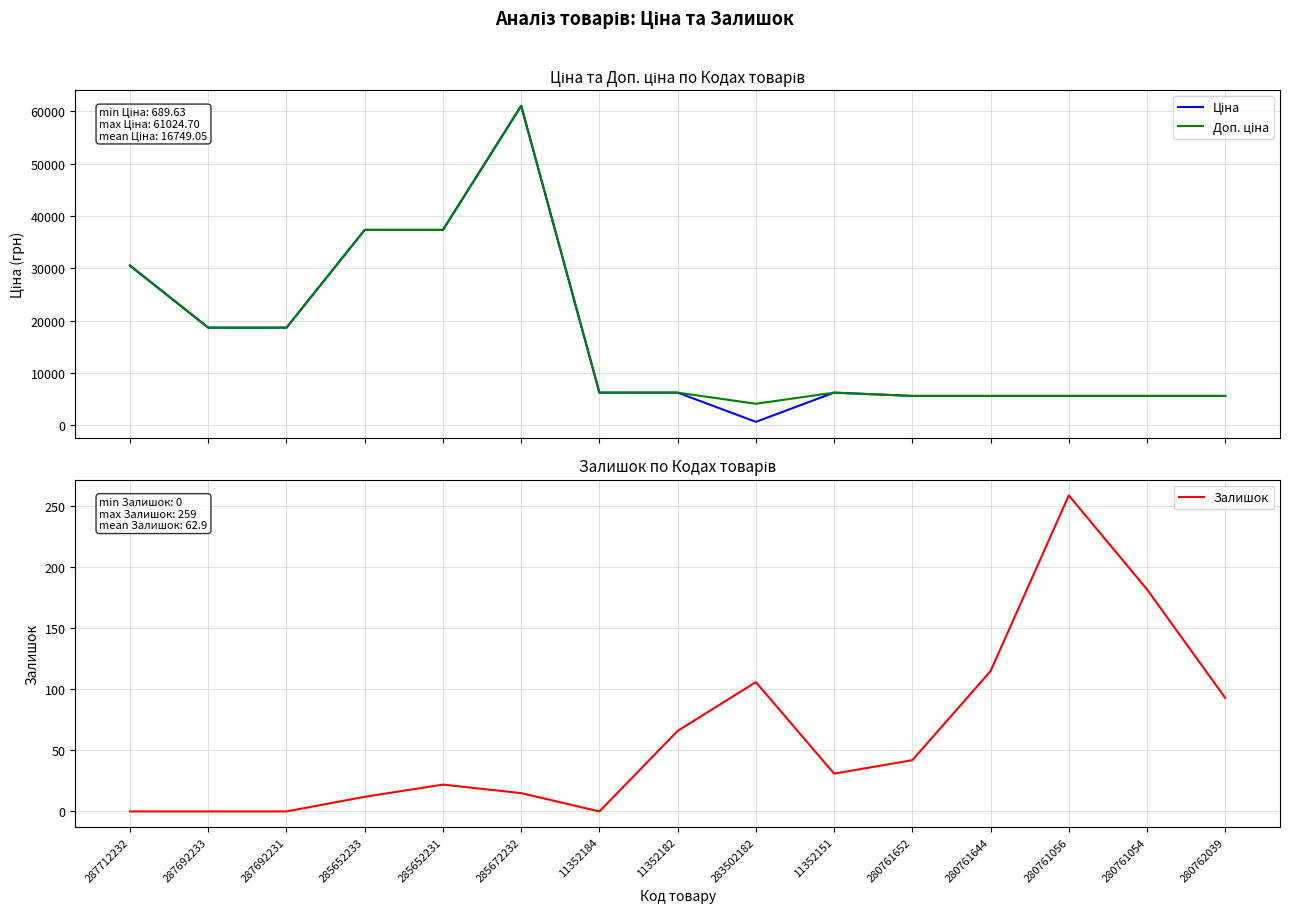

What are all the series names shown in the legend?

Ціна, Доп. ціна, Залишок